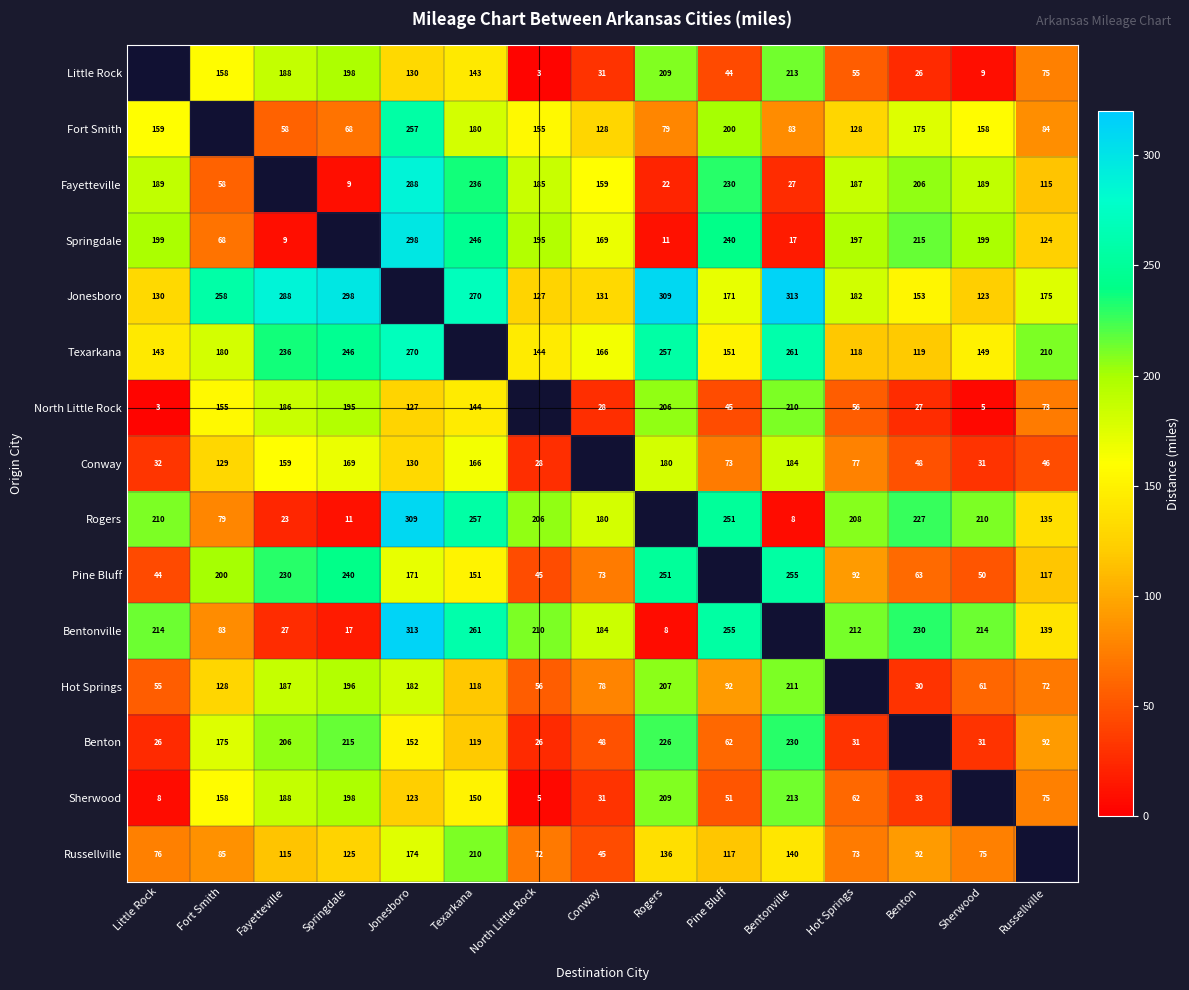

The Sherwood series shows 33 at Benton. True or false?

True